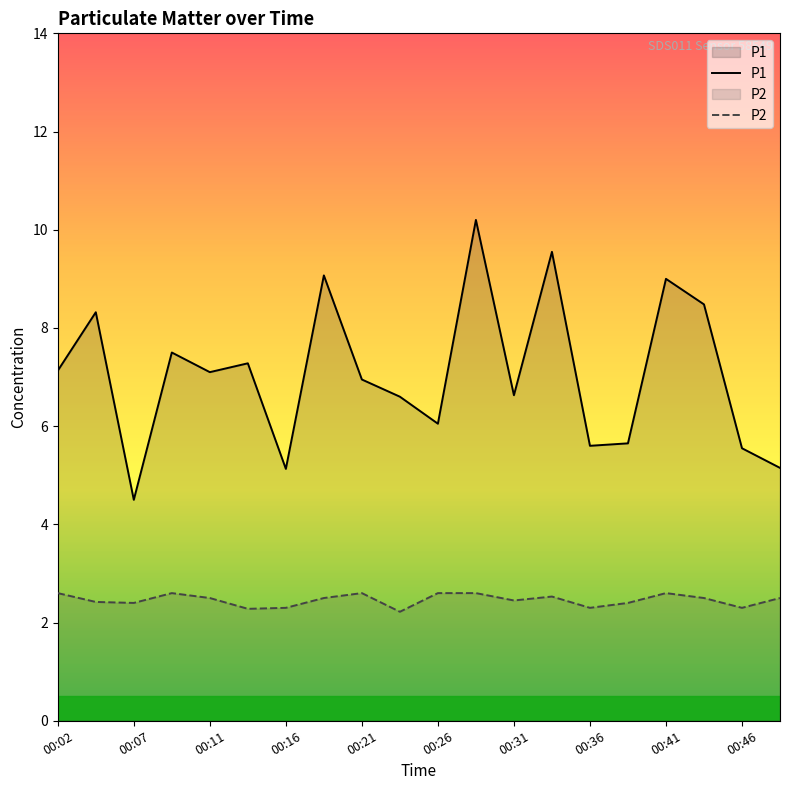

What is the greatest value displayed?

10.2